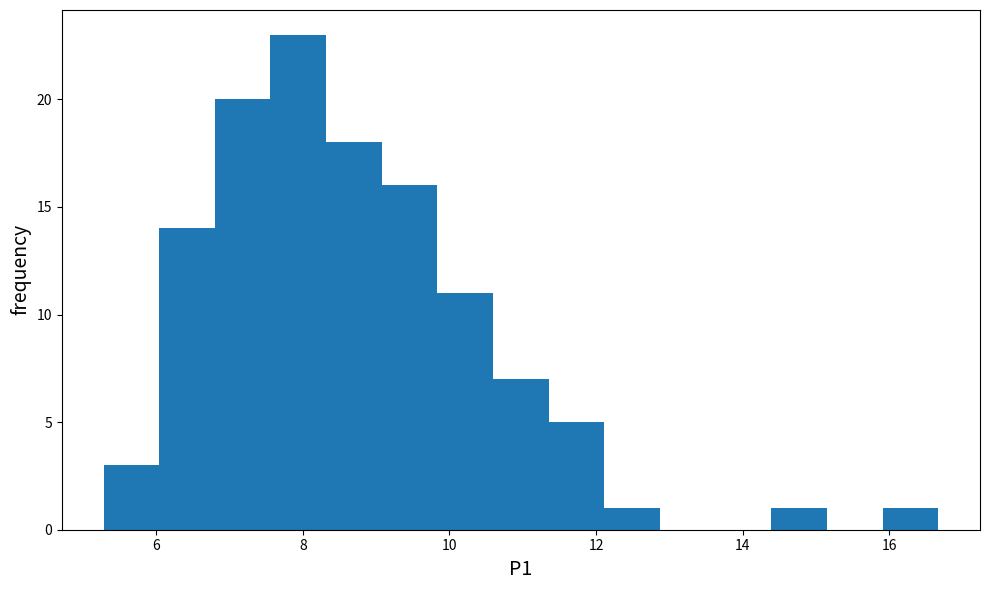

Read against the x-axis, roughly where is the centre of the tallest bar?

8.0